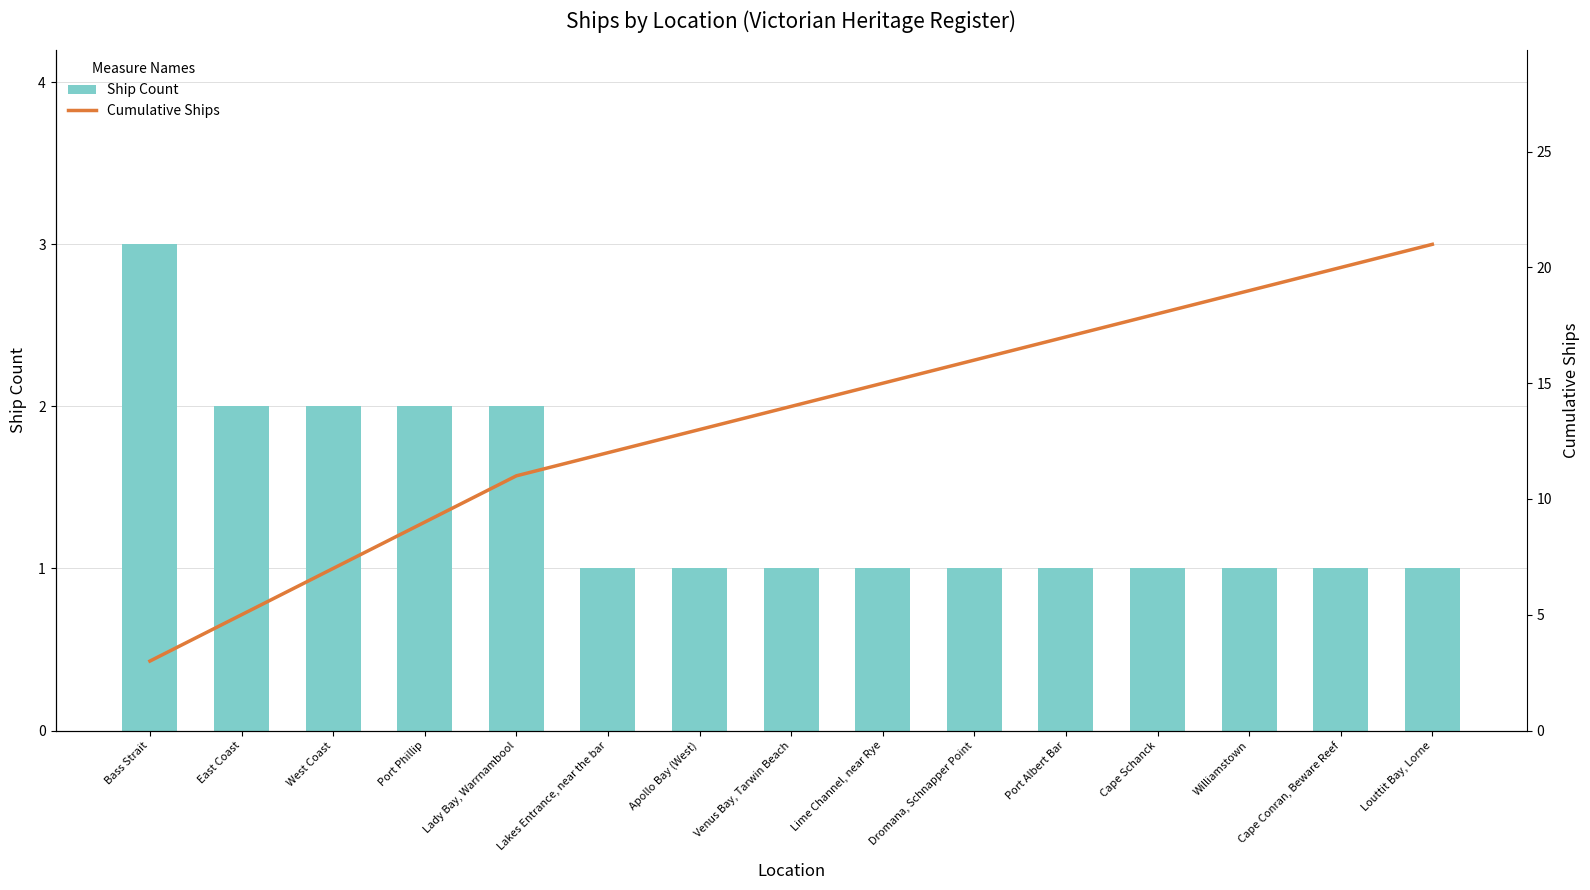

Reading right to left, transcribe all the data shown in this chart.

Ship Count: 1	1	1	1	1	1	1	1	1	1	2	2	2	2	3
Cumulative Ships: 21	20	19	18	17	16	15	14	13	12	11	9	7	5	3